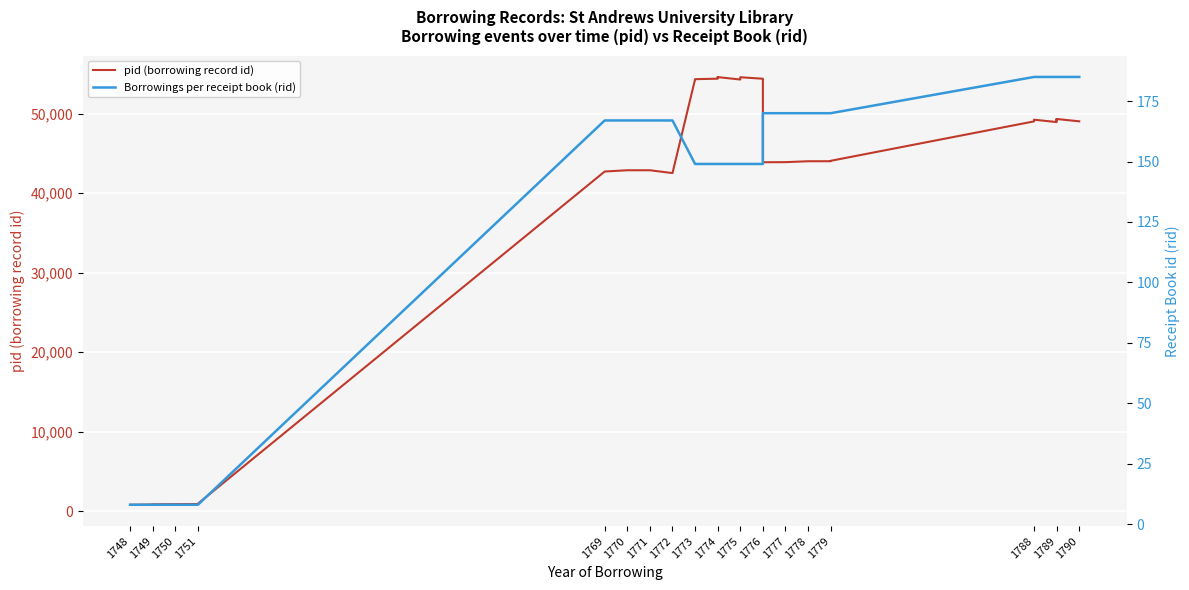

What is the total value across all series at 1748?

798